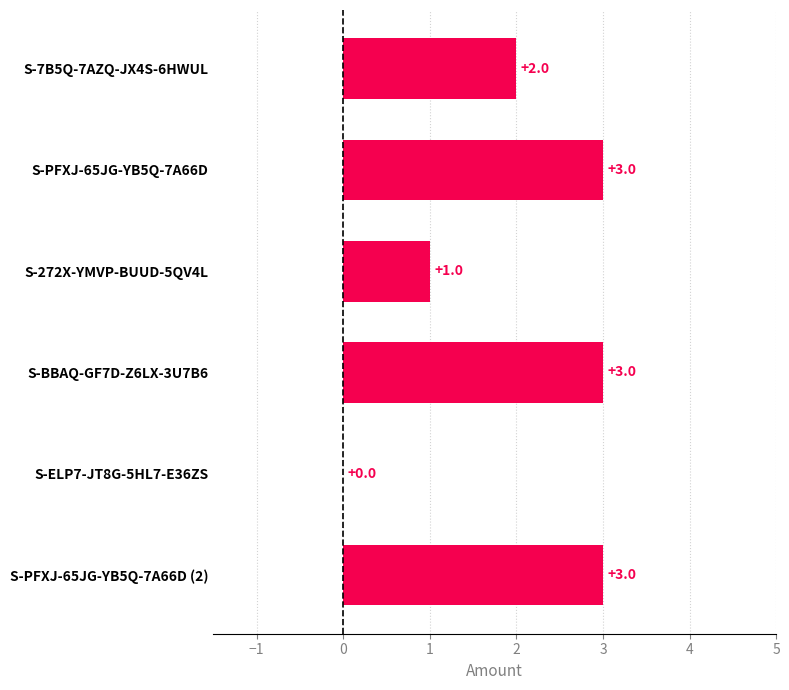

True or false: the data shows 1 at S-PFXJ-65JG-YB5Q-7A66D (2).

False